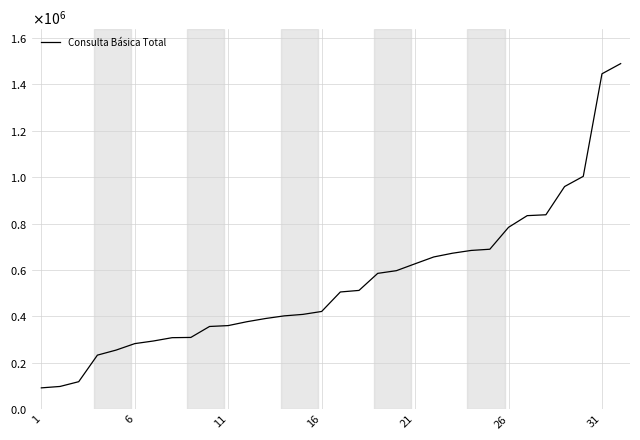

Does the chart have visible grid lines?

Yes